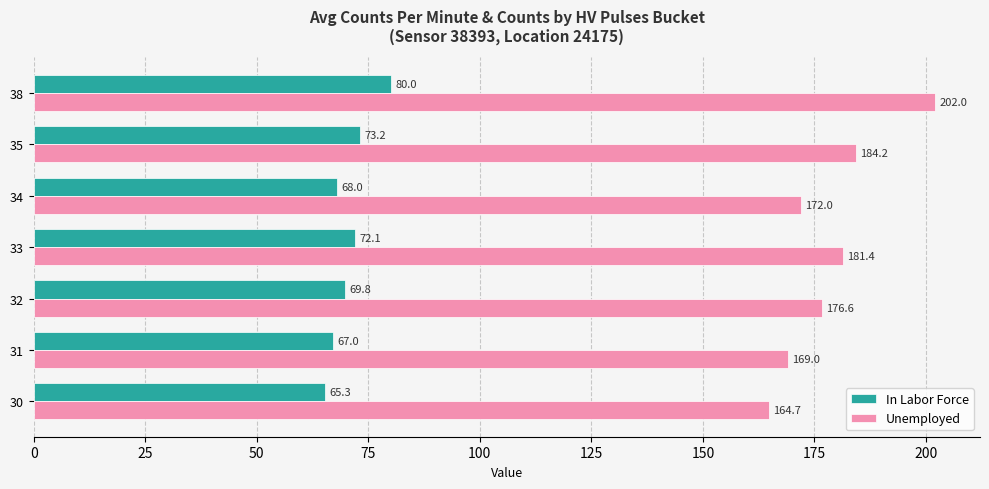

Is it true that In Labor Force equals 68.0 at 34?

True